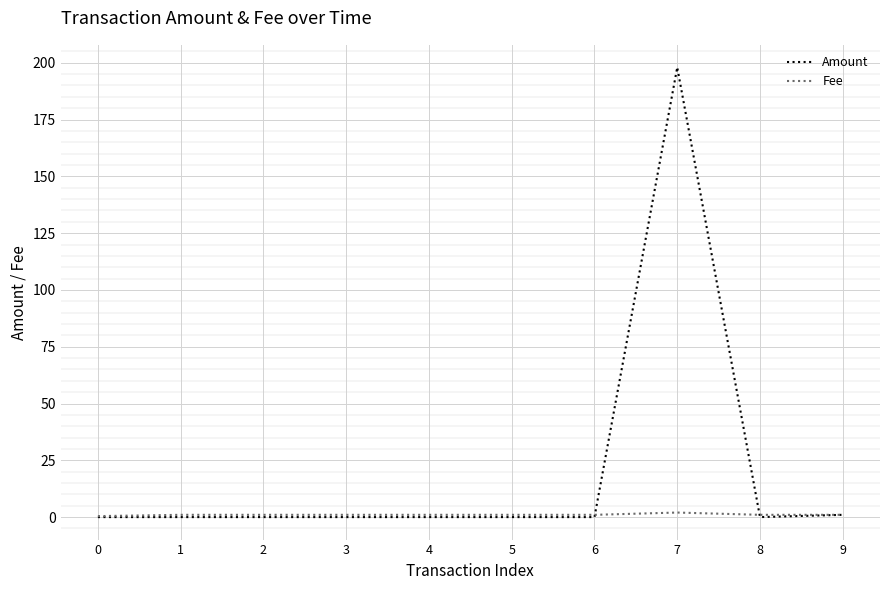

Rank the series by their average value, from lowest to highest.

Fee, Amount